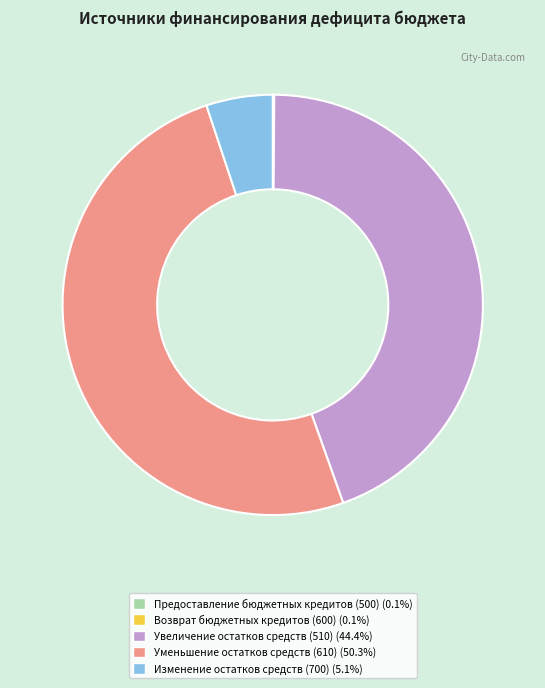

Does Изменение остатков средств (700) represent more than half of the total?

No